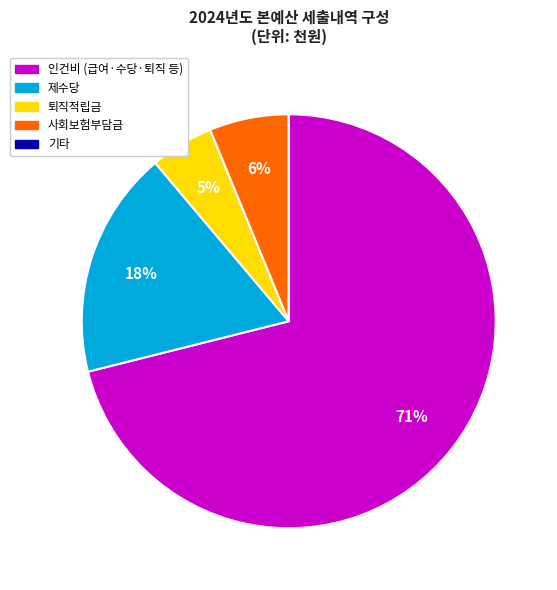

Is 사회보험부담금 the majority of the pie?

No